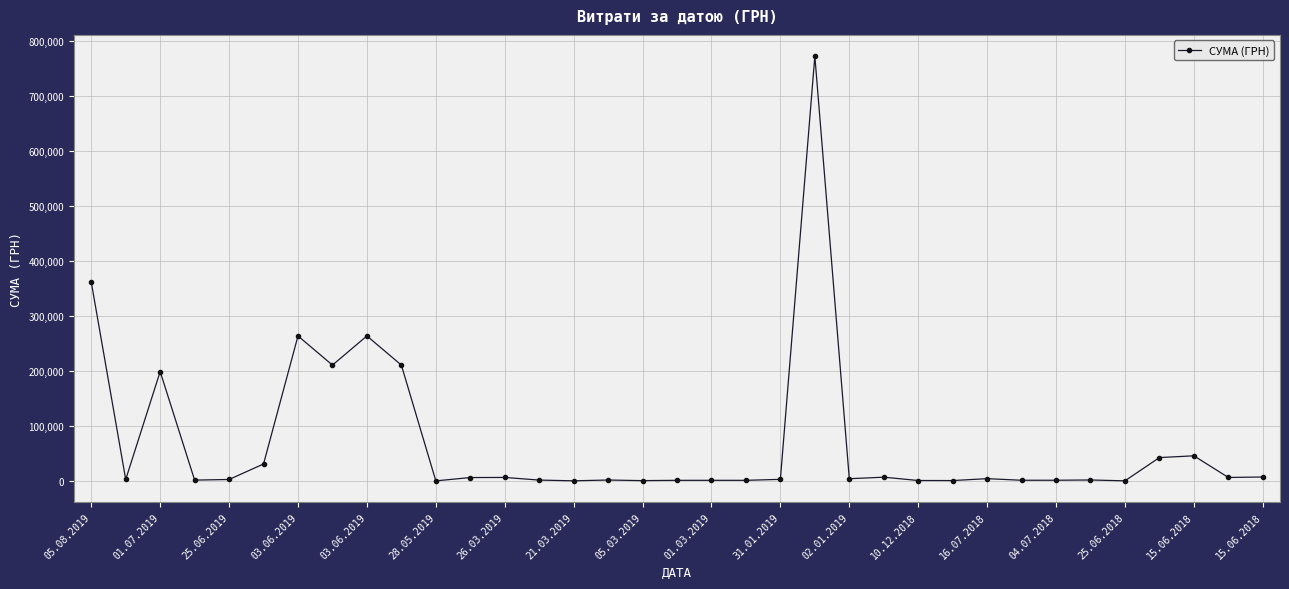

How many values are below 2921?

17